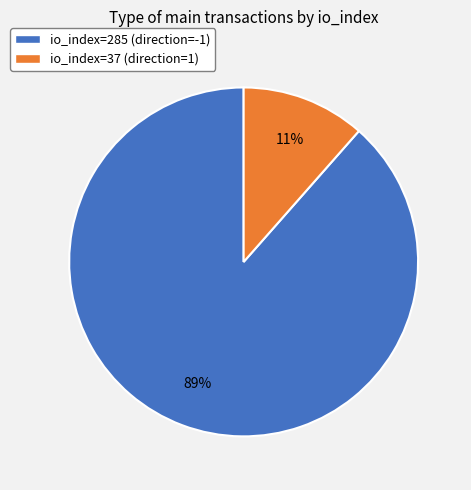

Which has a higher value, io_index=37 (direction=1) or io_index=285 (direction=-1)?

io_index=285 (direction=-1)